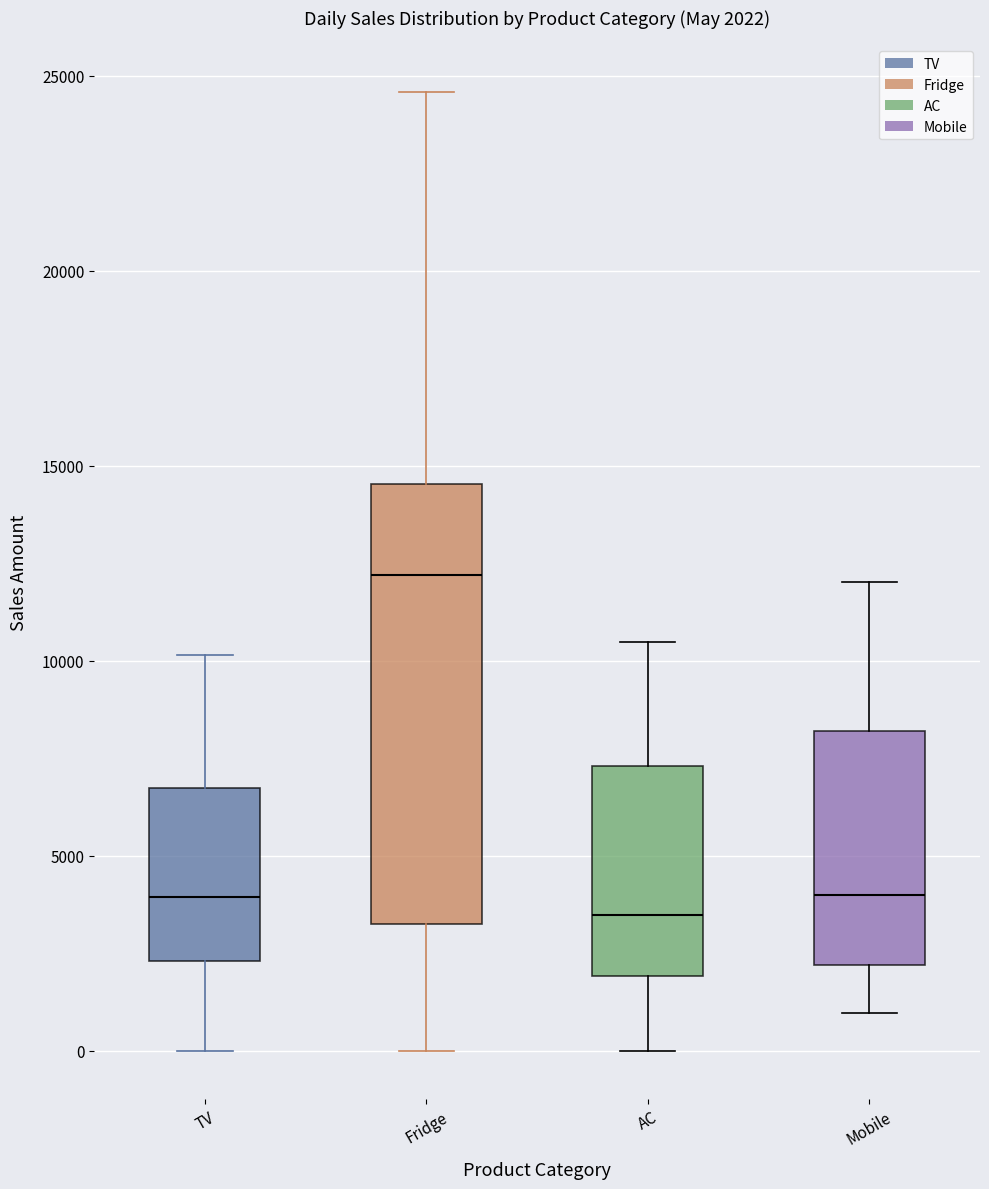

Which box has the highest median line?

Fridge